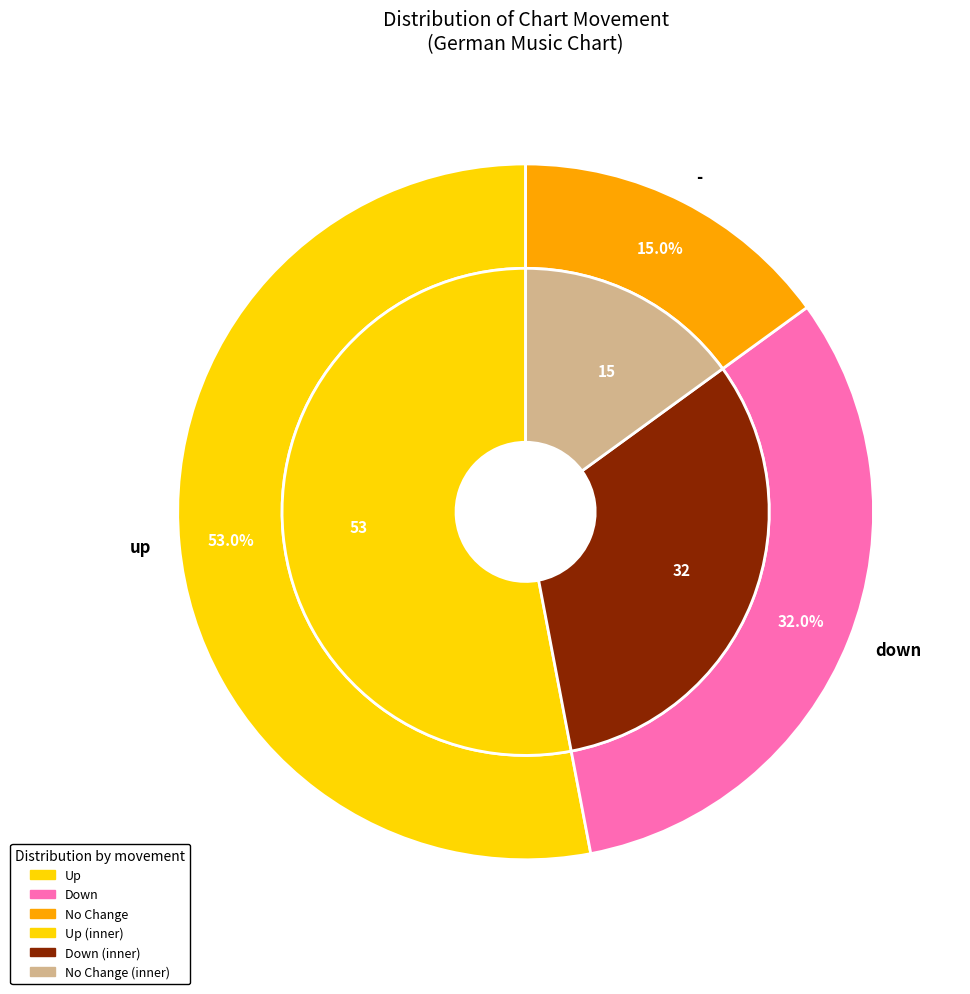

To the nearest percent, what is the average slice percentage?

33%